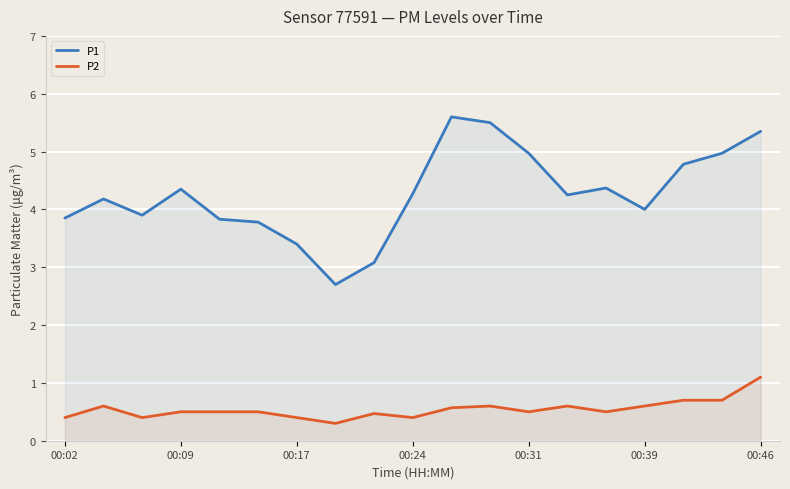

What is the maximum value for P2?

1.1